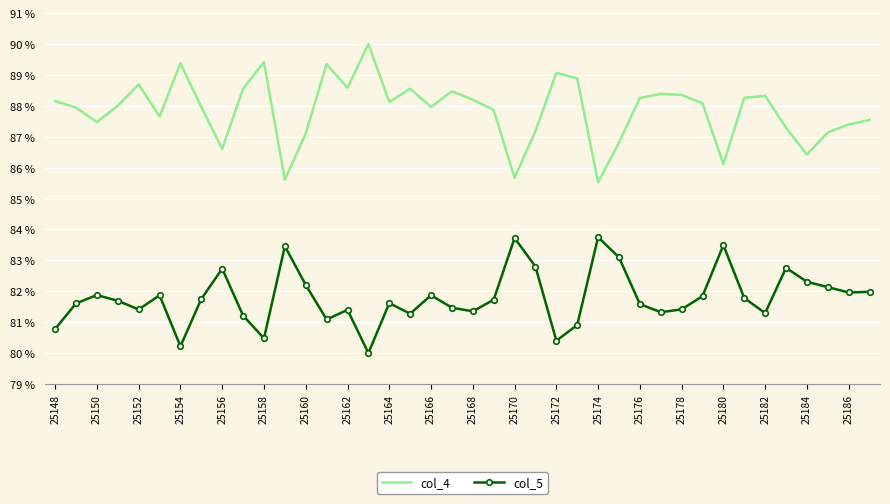

True or false: col_4 and col_5 intersect in this chart.

False